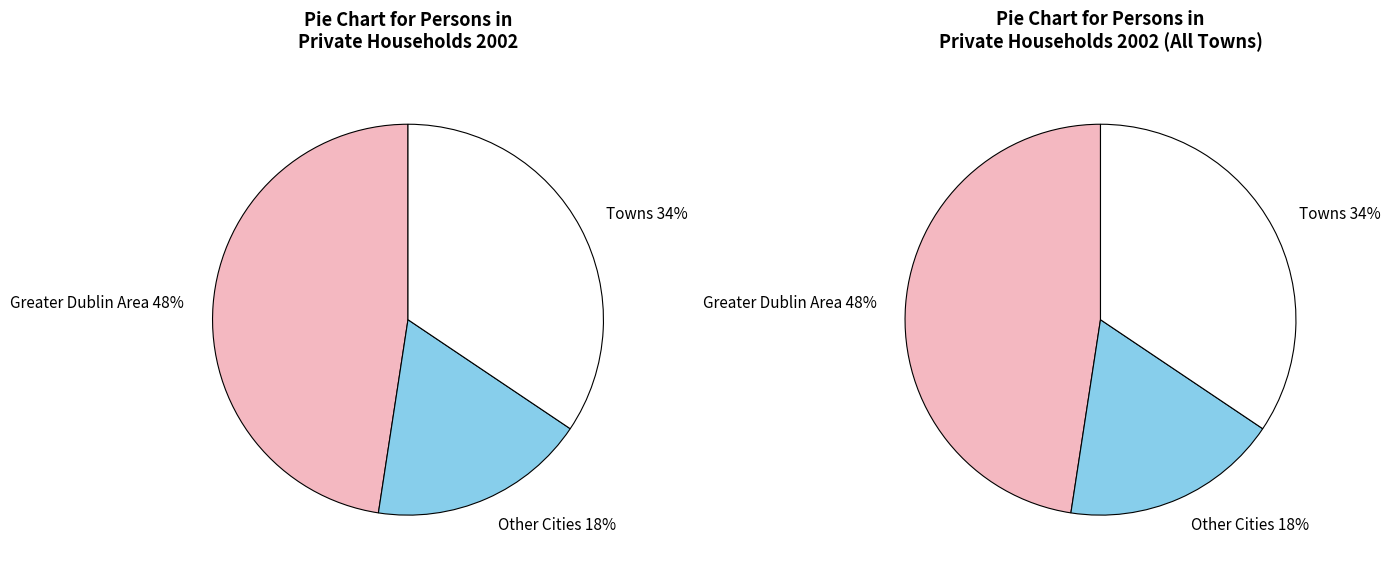

Is there any slice that represents more than half of the pie?

No